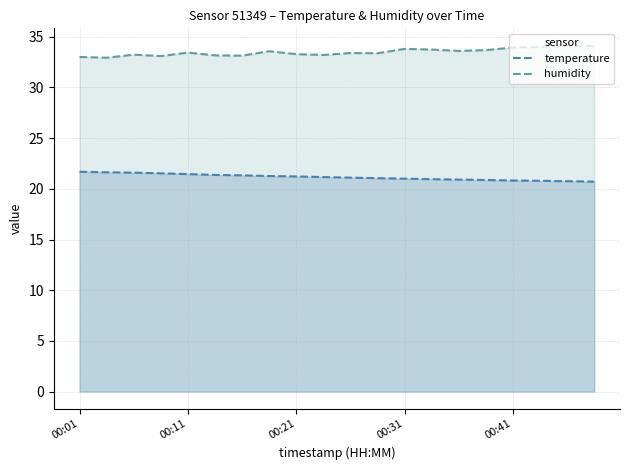

What is the difference between the highest and lowest values at 00:21?

12.1